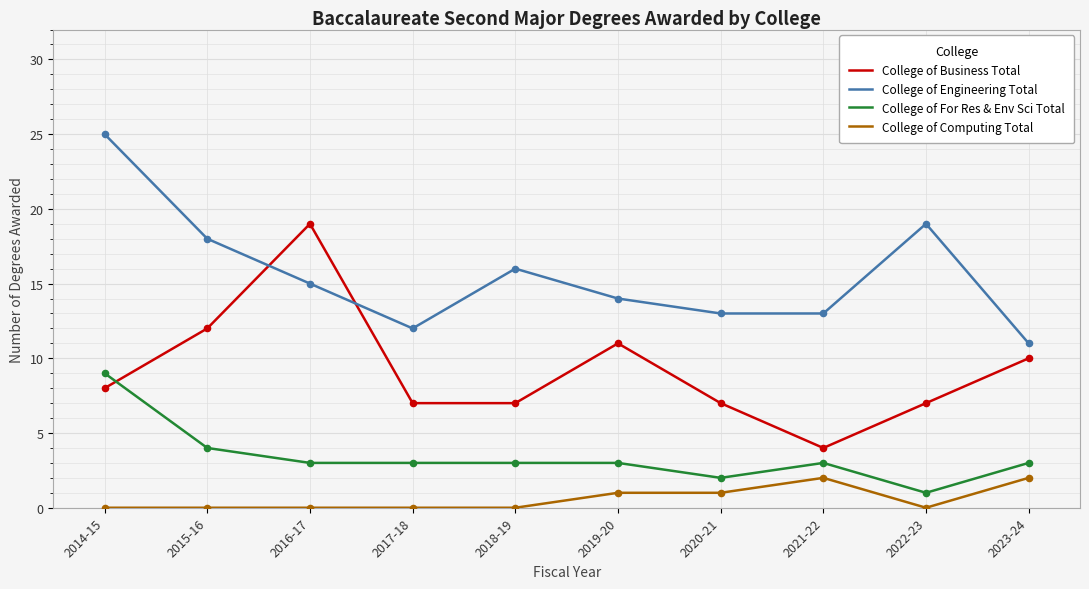

Between 2014-15 and 2023-24, which series saw the biggest shift?

College of Engineering Total